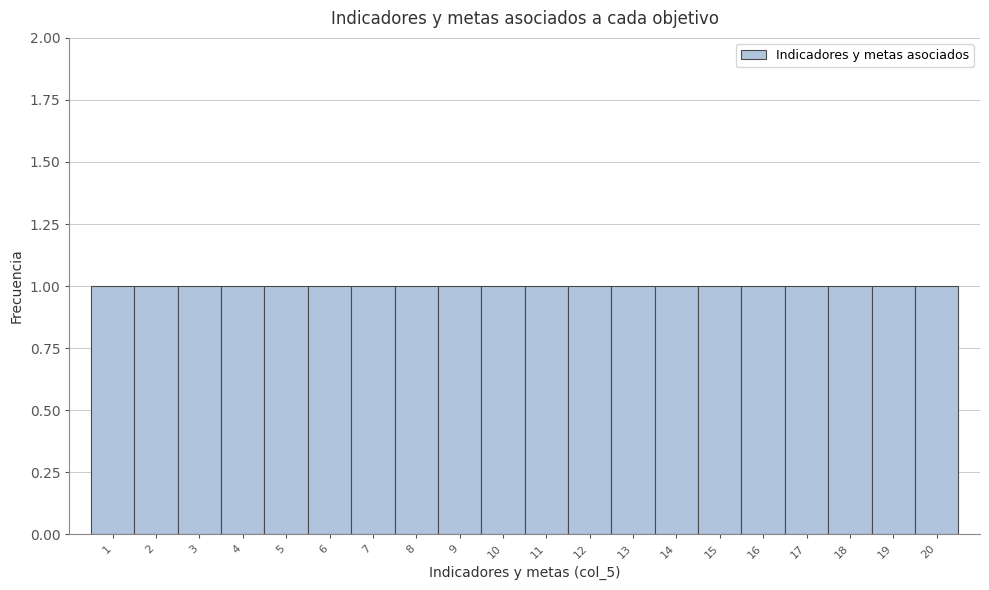

Reading left to right, list every bar in this chart as the range it spans on the x-axis followed by its height. The values are not printed on the chart, so give them approximately, as read against the axis.

0.5 to 1.5: 1
1.5 to 2.5: 1
2.5 to 3.5: 1
3.5 to 4.5: 1
4.5 to 5.5: 1
5.5 to 6.5: 1
6.5 to 7.5: 1
7.5 to 8.5: 1
8.5 to 9.5: 1
9.5 to 10.5: 1
10.5 to 11.5: 1
11.5 to 12.5: 1
12.5 to 13.5: 1
13.5 to 14.5: 1
14.5 to 15.5: 1
15.5 to 16.5: 1
16.5 to 17.5: 1
17.5 to 18.5: 1
18.5 to 19.5: 1
19.5 to 20.5: 1